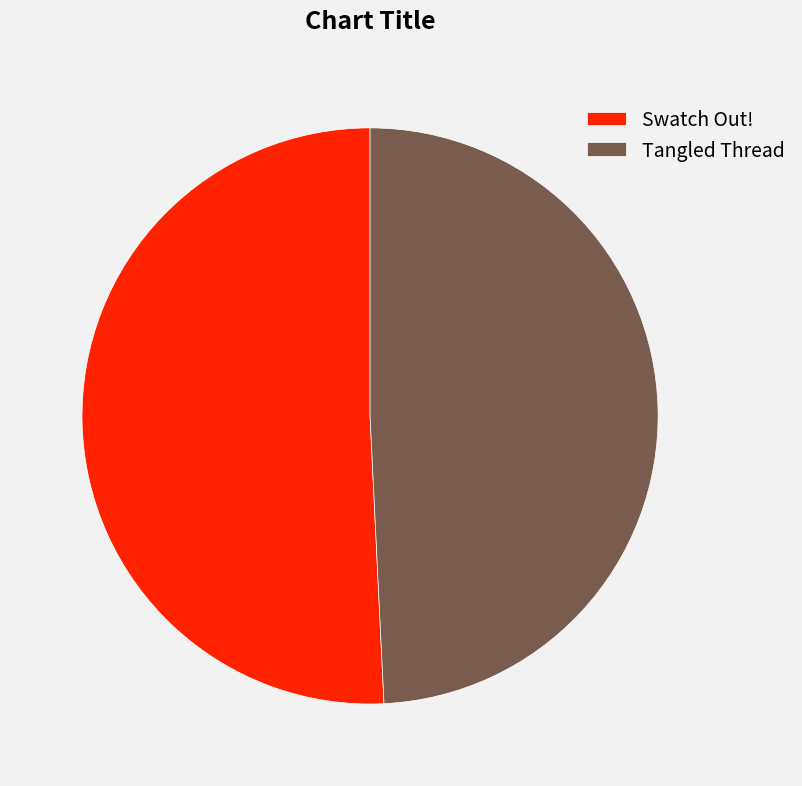

Combined, do Swatch Out! and Tangled Thread account for over 50%?

Yes